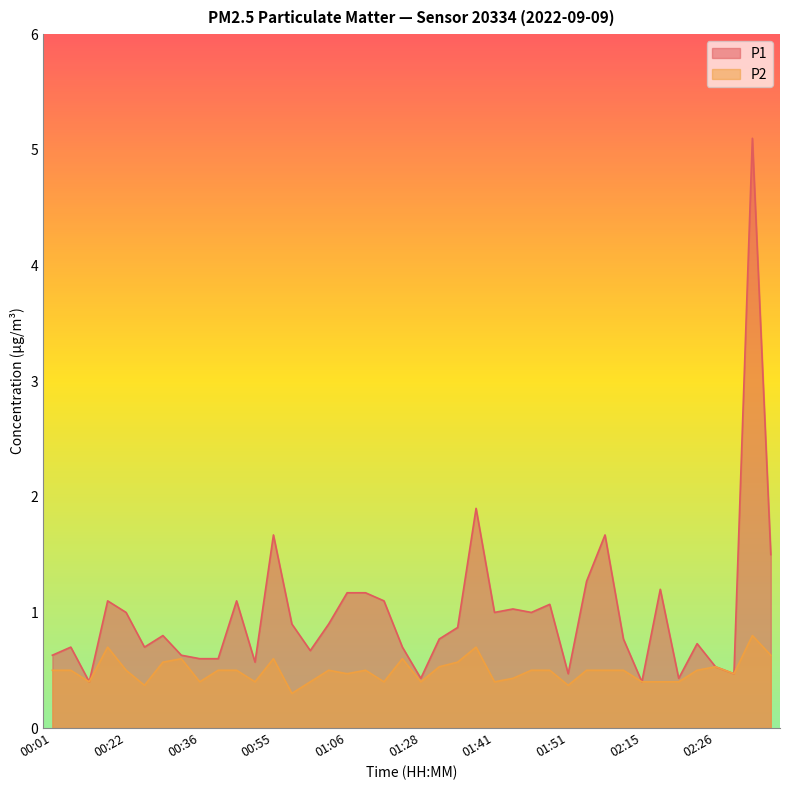

What is the label of the 10th point from the right?

02:04